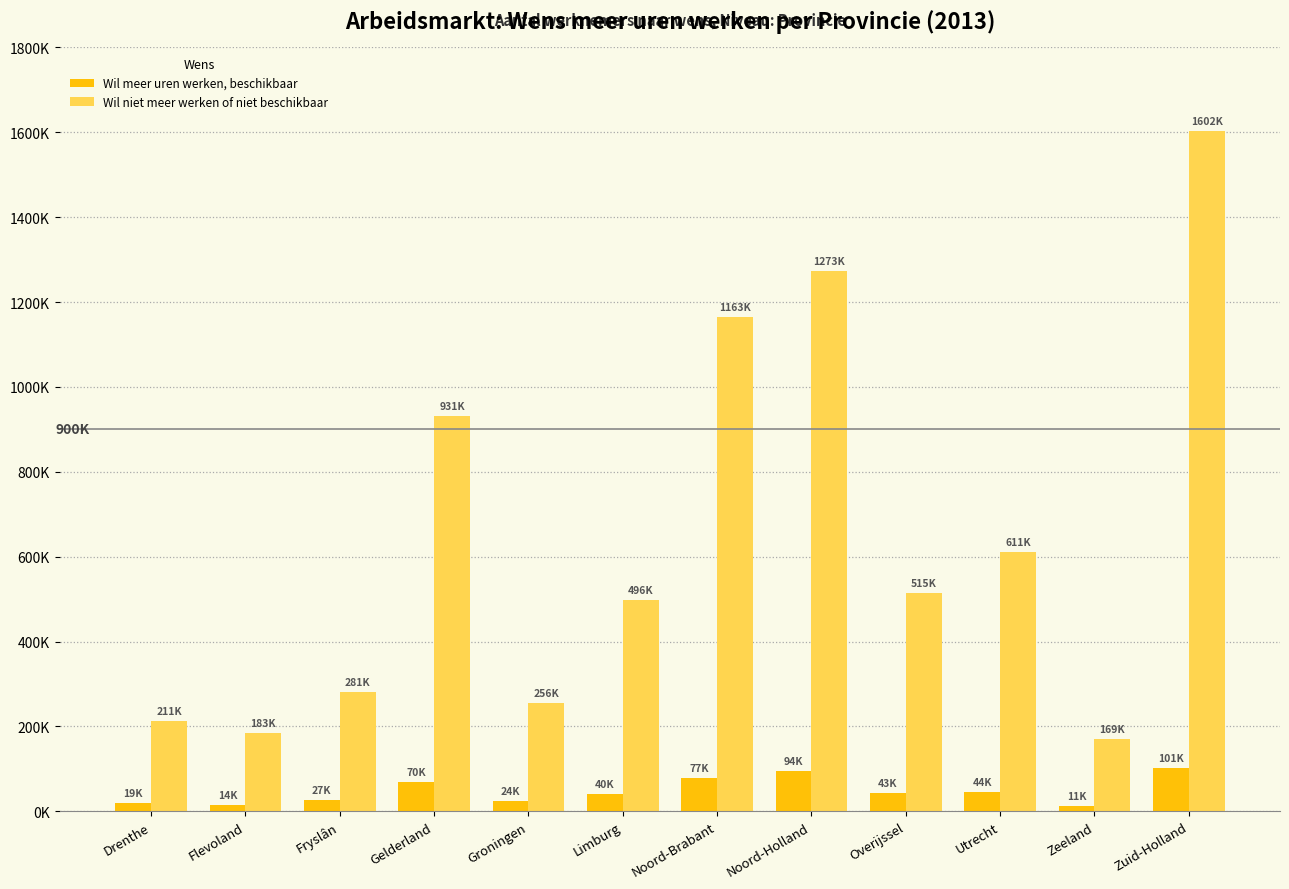

Reading right to left, extract all data points from this chart.

Wil meer uren werken, beschikbaar: Zuid-Holland=101700	Zeeland=11700	Utrecht=44900	Overijssel=43500	Noord-Holland=94600	Noord-Brabant=77800	Limburg=40100	Groningen=24600	Gelderland=70000	Fryslân=27200	Flevoland=14400	Drenthe=19300
Wil niet meer werken of niet beschikbaar: Zuid-Holland=1602400	Zeeland=169600	Utrecht=611900	Overijssel=515200	Noord-Holland=1273200	Noord-Brabant=1163900	Limburg=496900	Groningen=256300	Gelderland=931000	Fryslân=281500	Flevoland=183600	Drenthe=211800